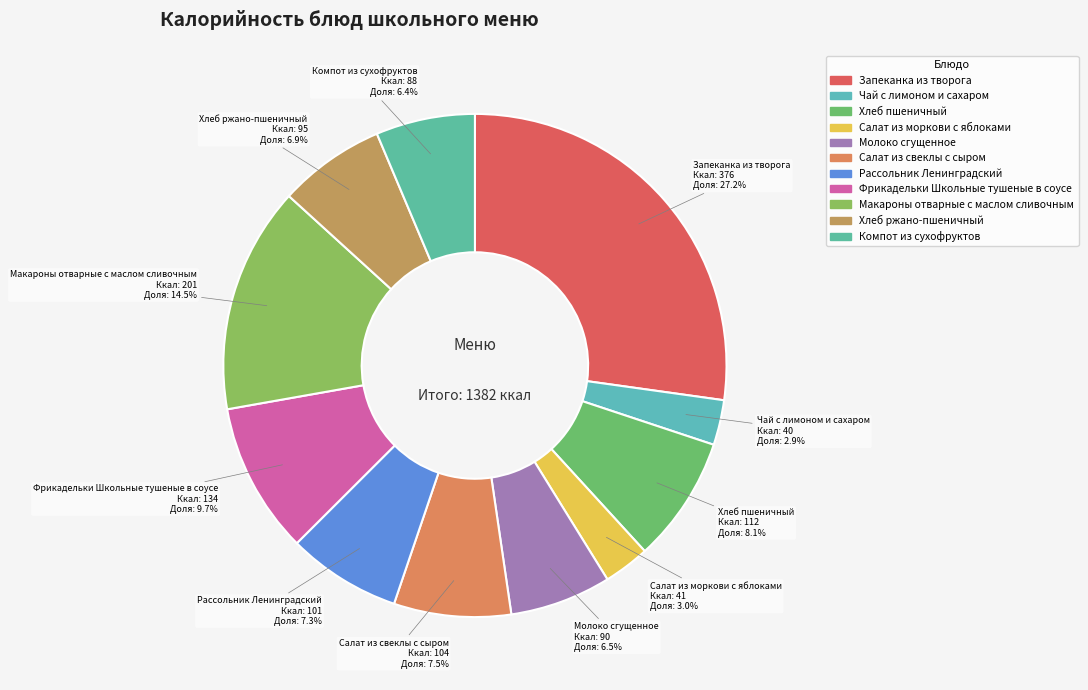

What is the ratio of the value at Фрикадельки Школьные тушеные в соусе to the value at Макароны отварные с маслом сливочным?

0.7